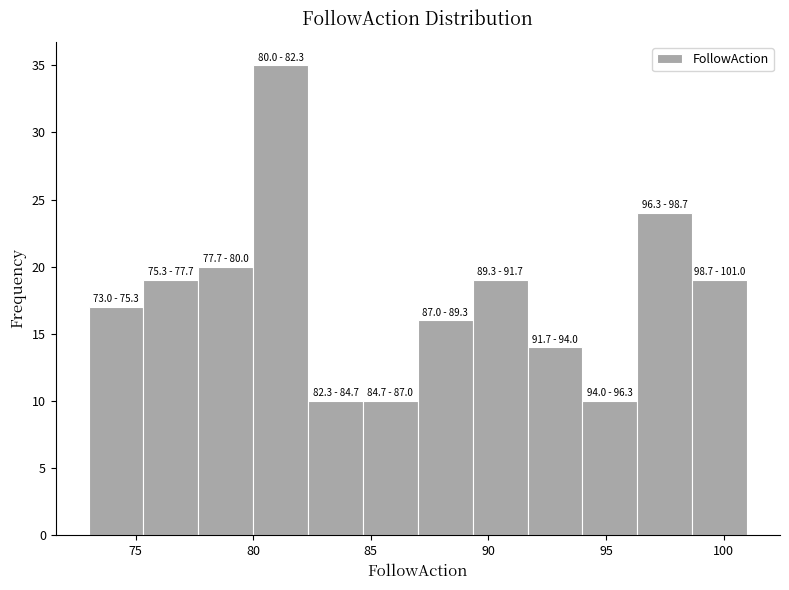

Which range on the x-axis has the tallest bar?

80.0 to 82.5